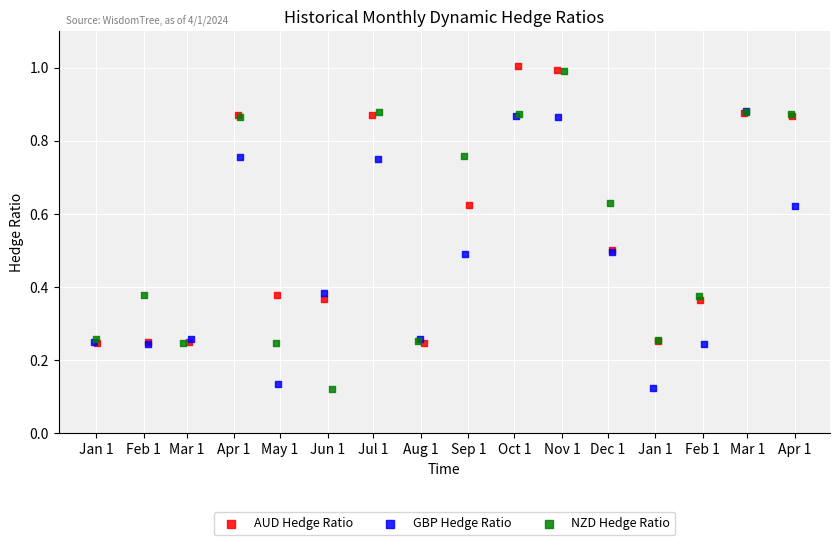

Which series has the widest spread of Y values?

NZD Hedge Ratio